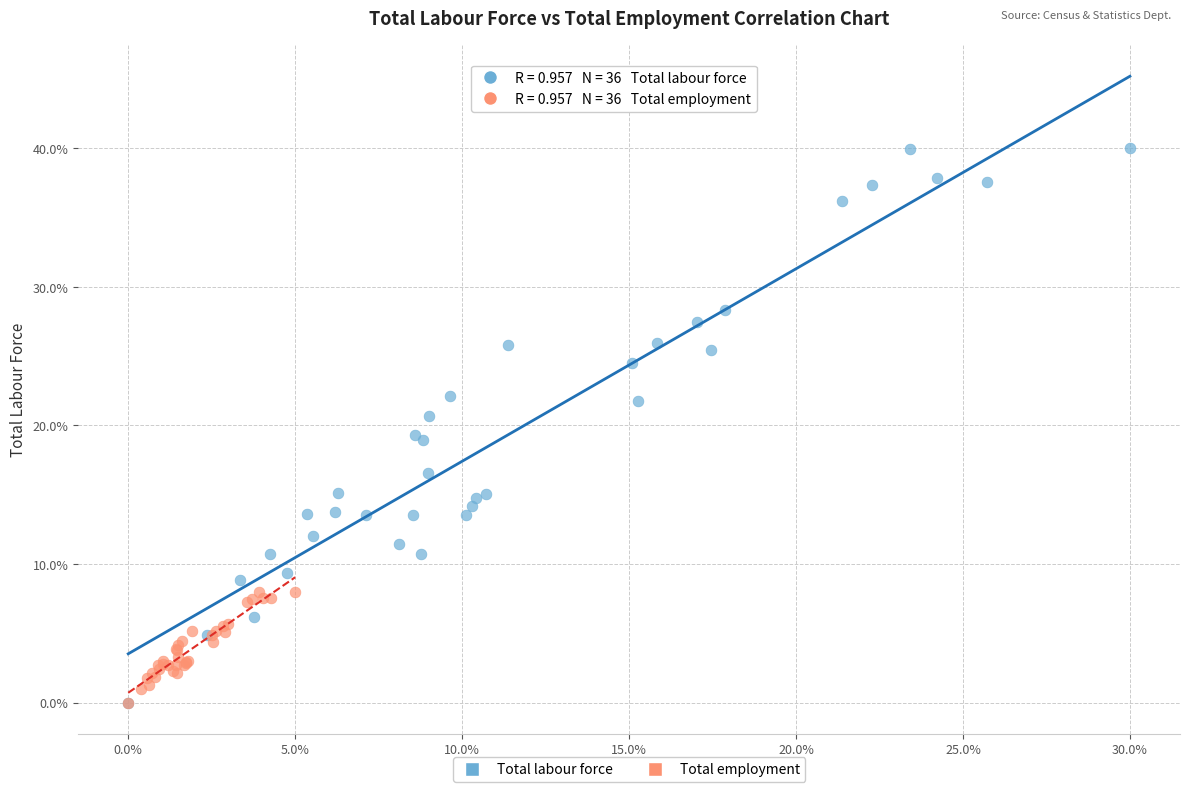

Which series has the largest Y range (max minus min)?

Total labour force